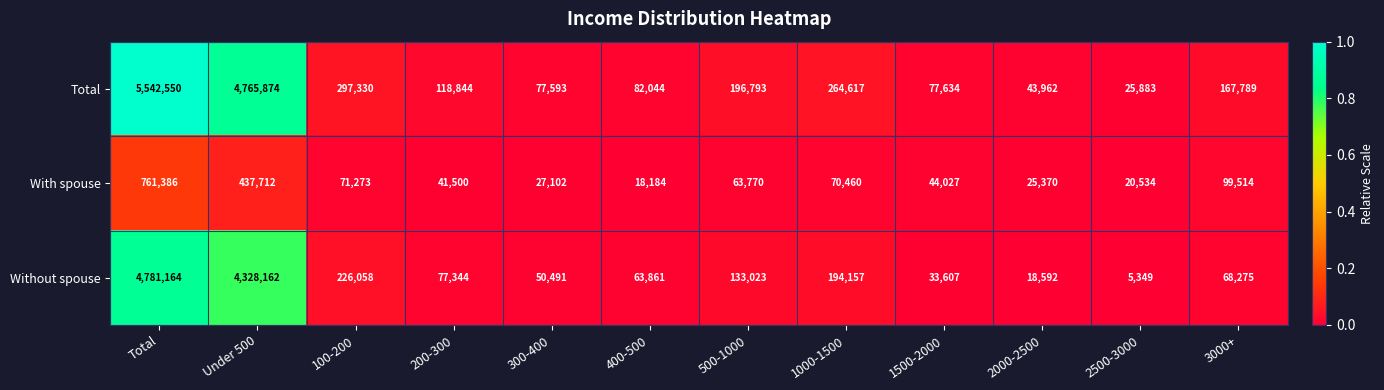

What is the average value of the Total series?

971743